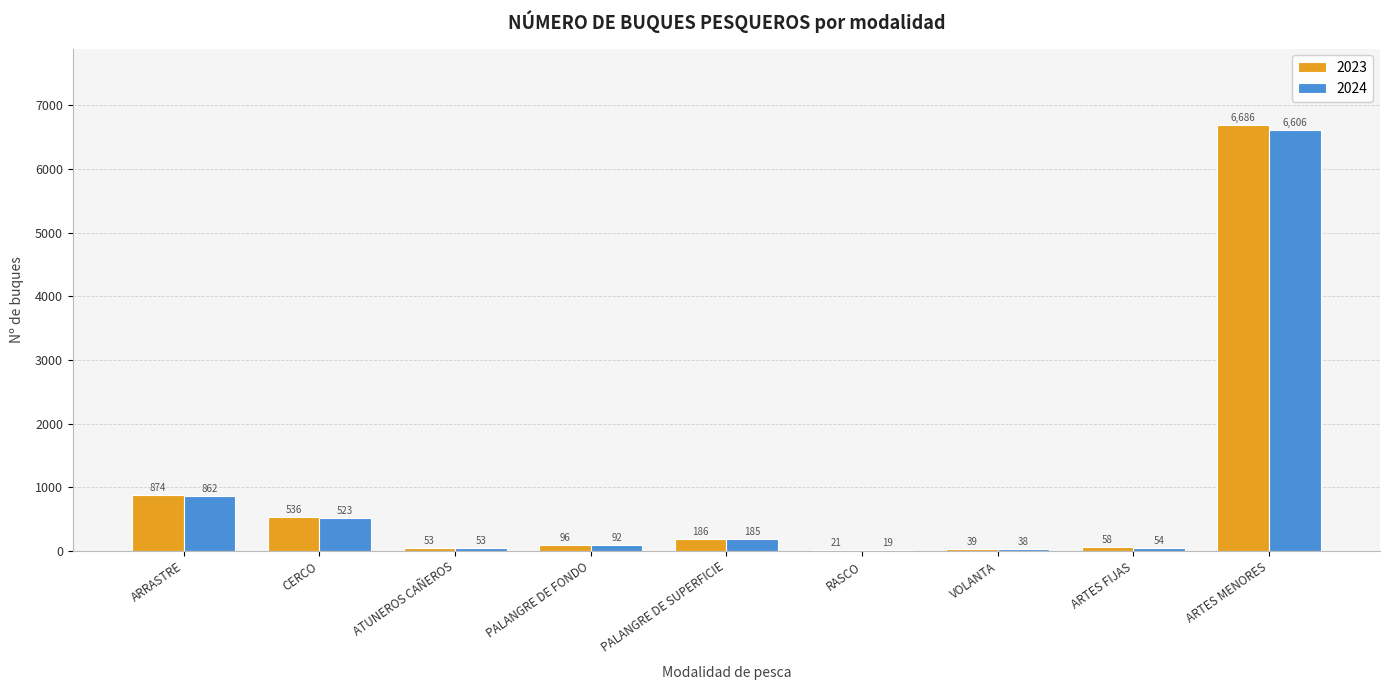

At which category is the sum across all series the highest?

ARTES MENORES